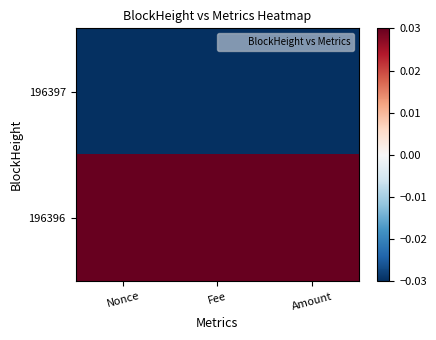

Between Fee and Amount, which is larger?

Fee